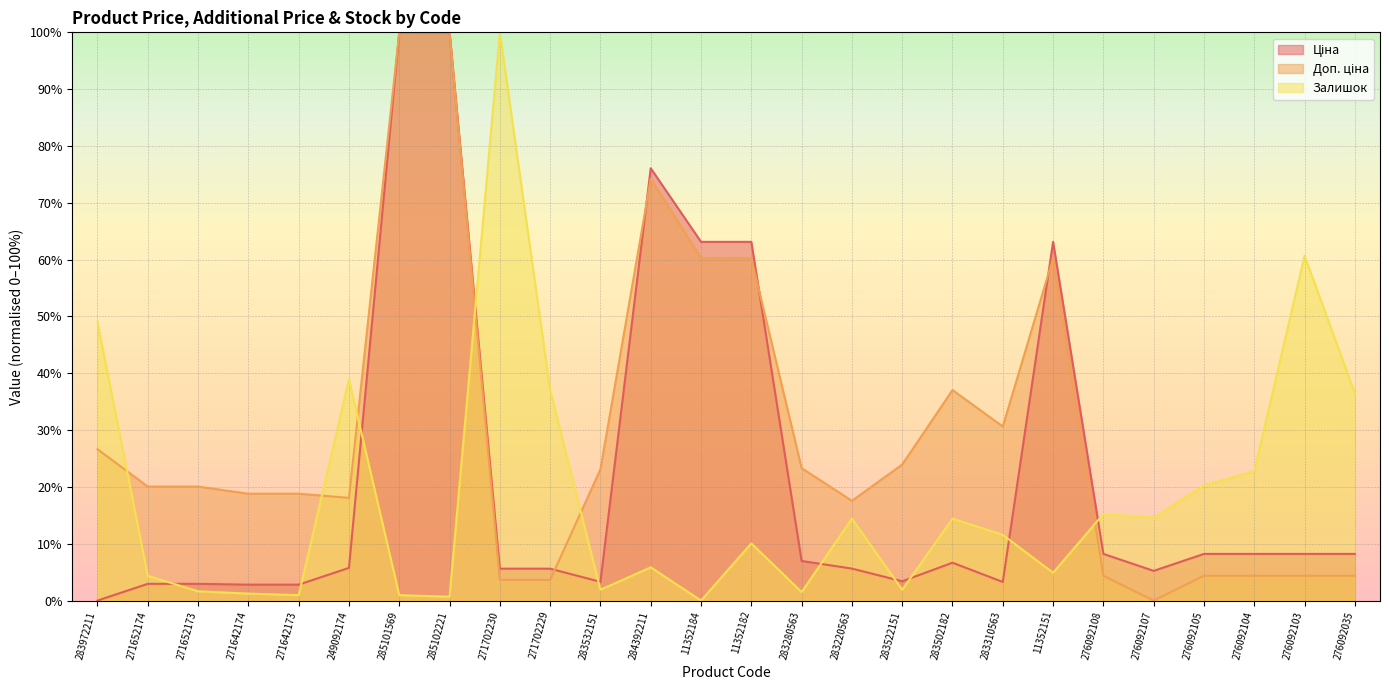

Reading left to right, list all the values displayed in this chart.

Ціна: 0.0	2.9	2.9	2.8	2.8	5.7	100.0	100.0	5.6	5.6	3.3	76.1	63.1	63.1	7.0	5.6	3.4	6.7	3.3	63.1	8.2	5.2	8.2	8.2	8.2	8.2
Доп. ціна: 26.6	20.1	20.1	18.8	18.8	18.1	100.0	100.0	3.6	3.6	23.1	74.2	60.3	60.3	23.3	17.6	23.9	37.0	30.6	60.3	4.4	0.0	4.4	4.4	4.4	4.4
Залишок: 49.0	4.4	1.6	1.2	1.0	38.9	1.0	0.7	100.0	37.0	1.9	5.9	0.0	10.1	1.5	14.4	1.9	14.4	11.6	4.9	15.2	14.6	20.3	22.7	60.7	36.5